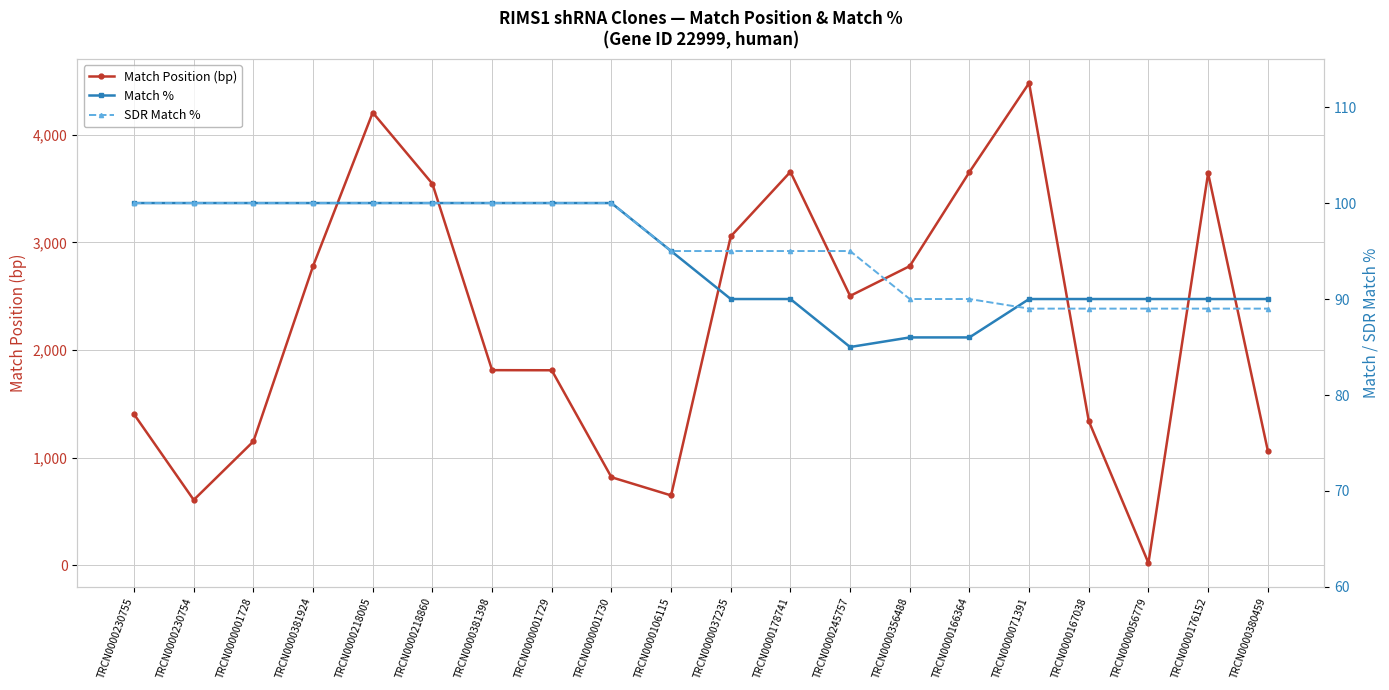

What is the sum of the Match % values at TRCN0000166364 and TRCN0000230754?

186